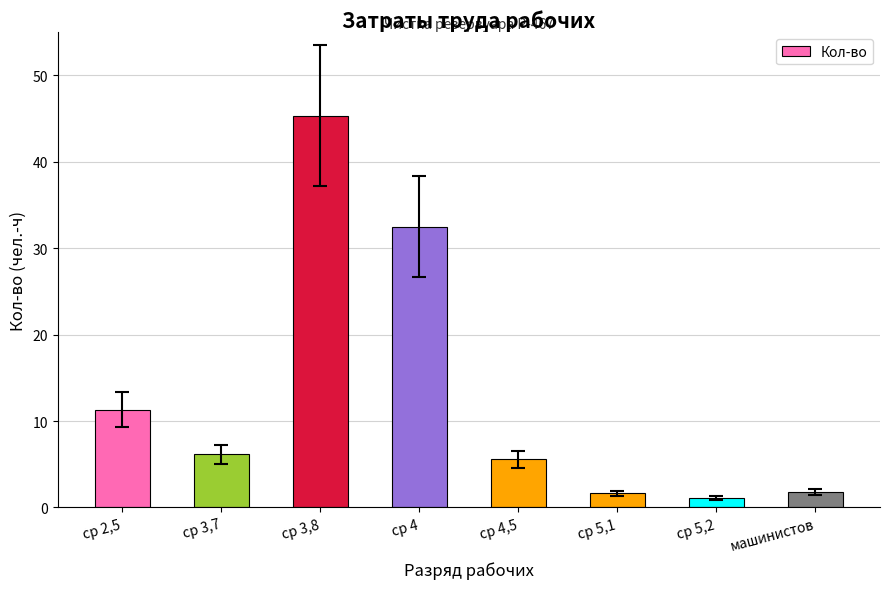

What is the label of the 8th bar from the left?

машинистов